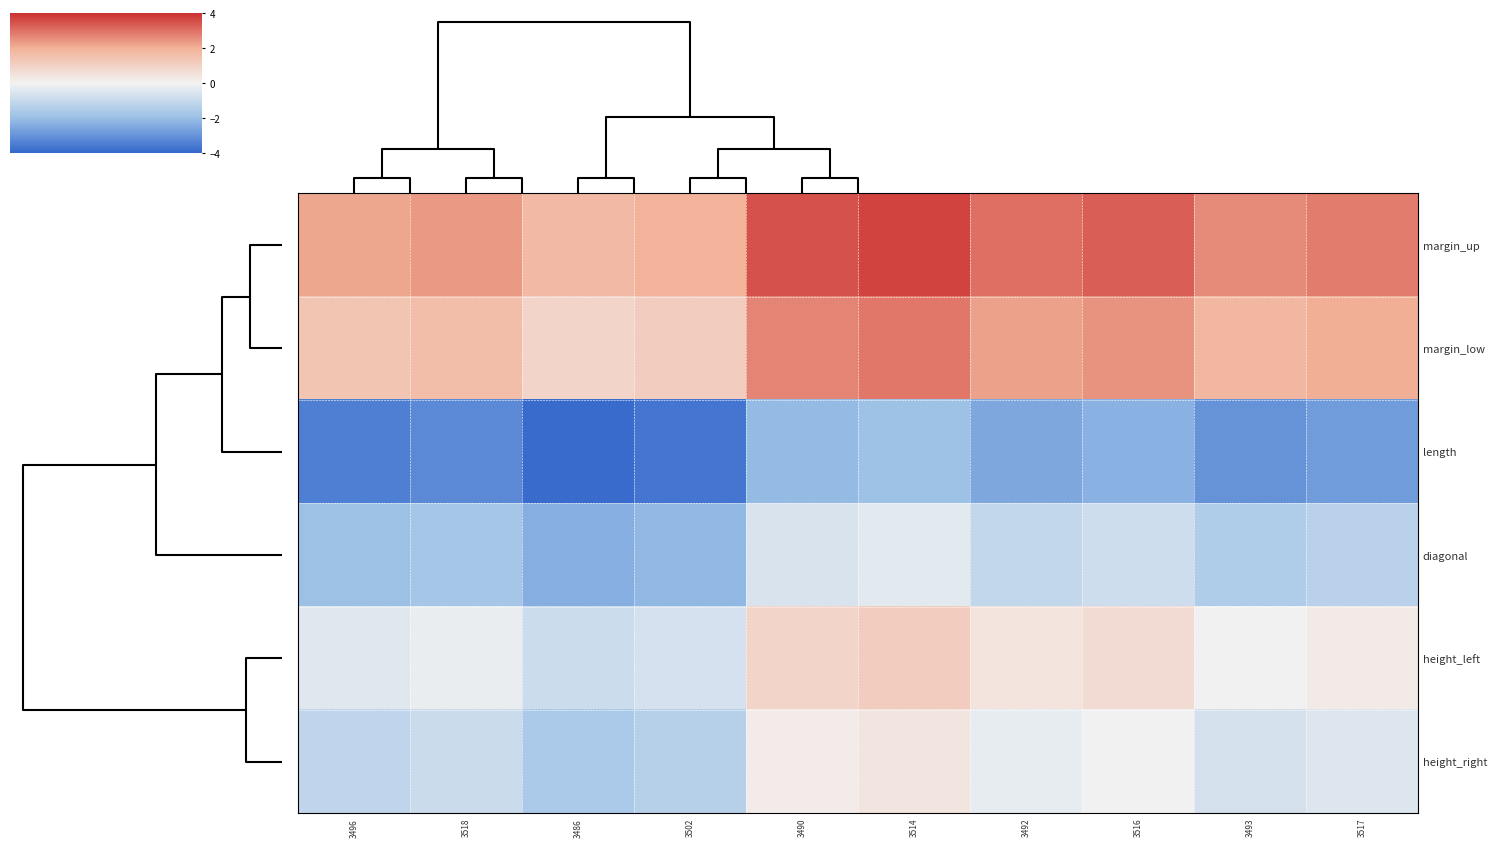

Rank the series at 3516 from highest to lowest value.

margin_up, margin_low, height_left, height_right, diagonal, length